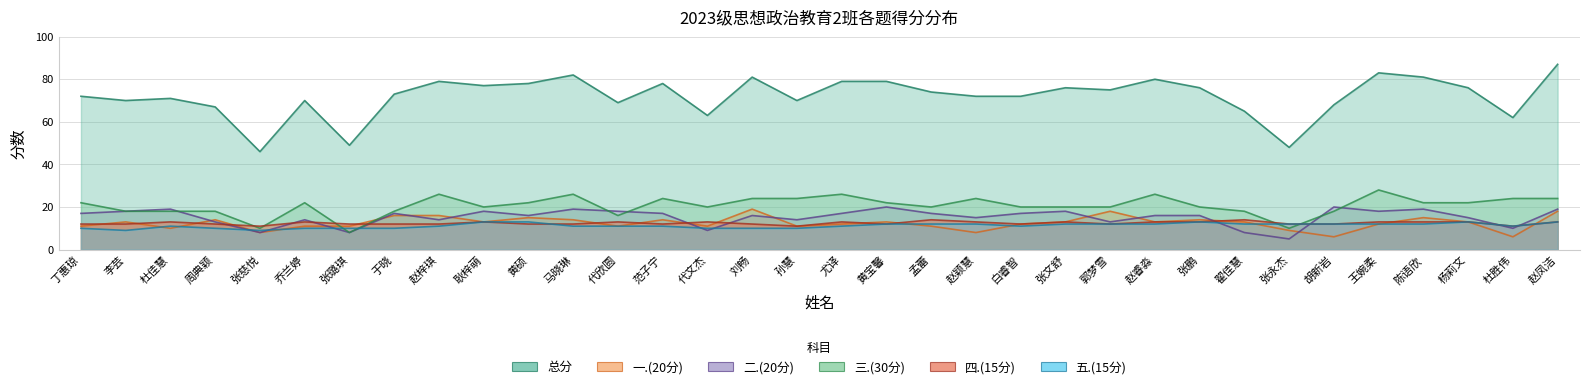

Where does the 二.(20分) series first go above 17?

李芸